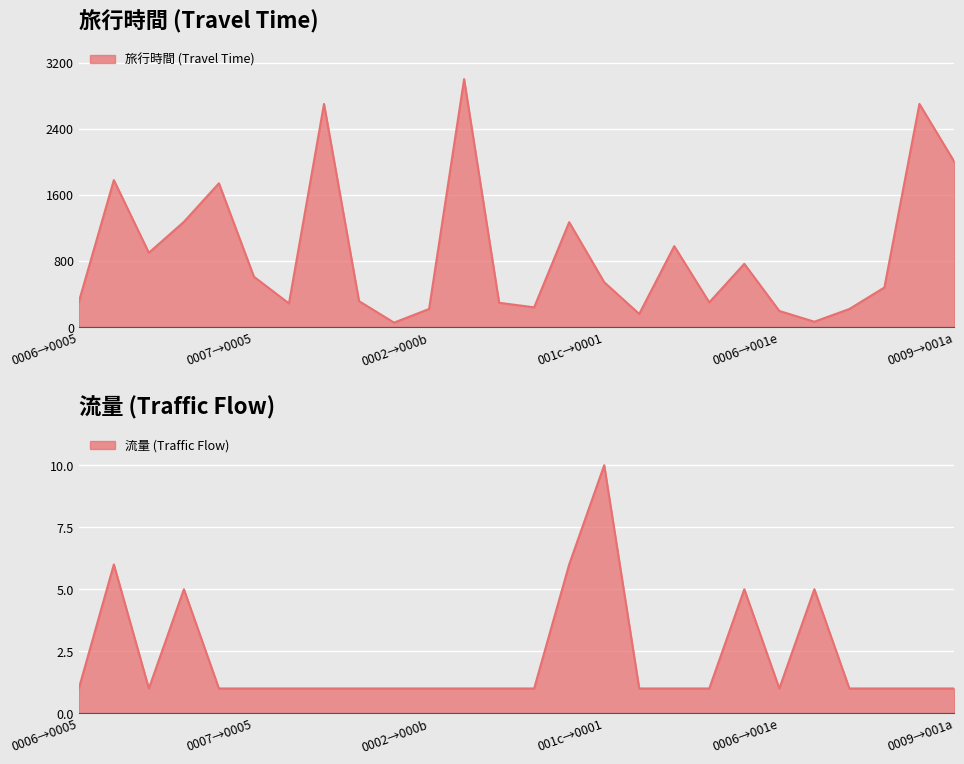

What is the value of the 流量 point at the 5th from the left?

1